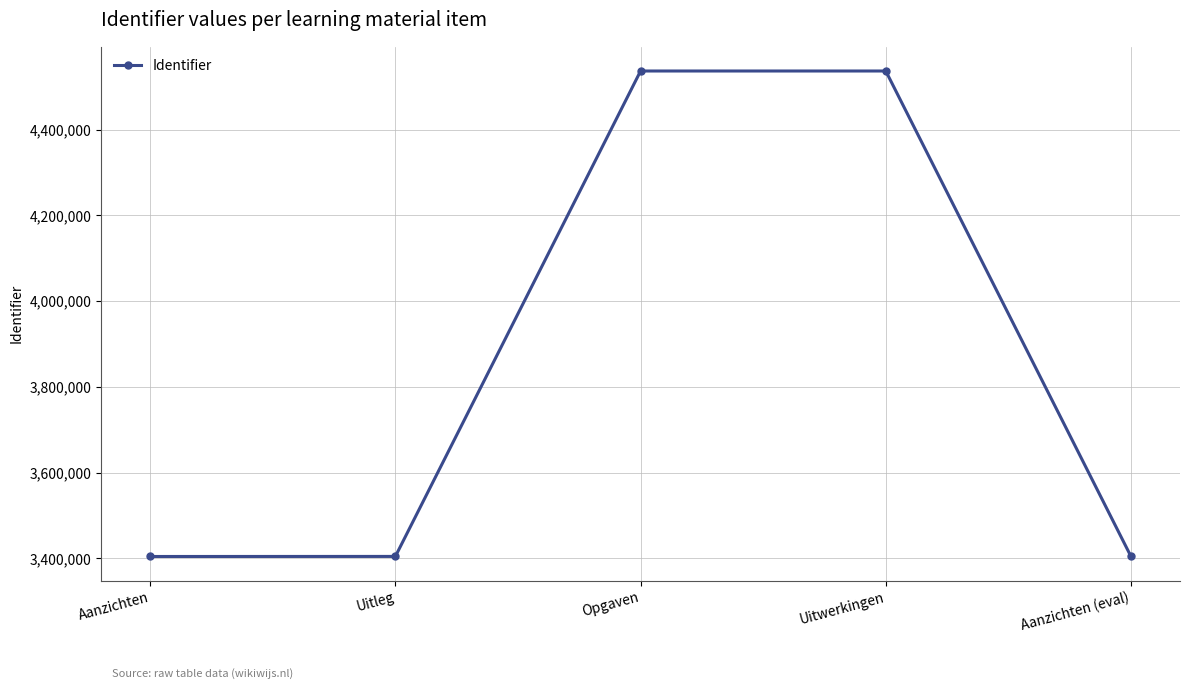

How many lines are shown in the chart?

1